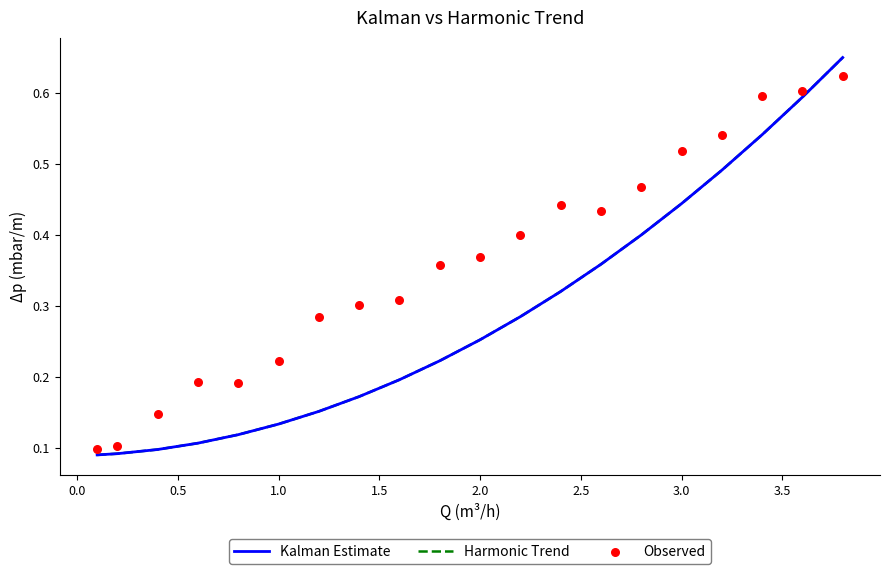

Which series reaches the maximum Y coordinate?

Kalman Estimate